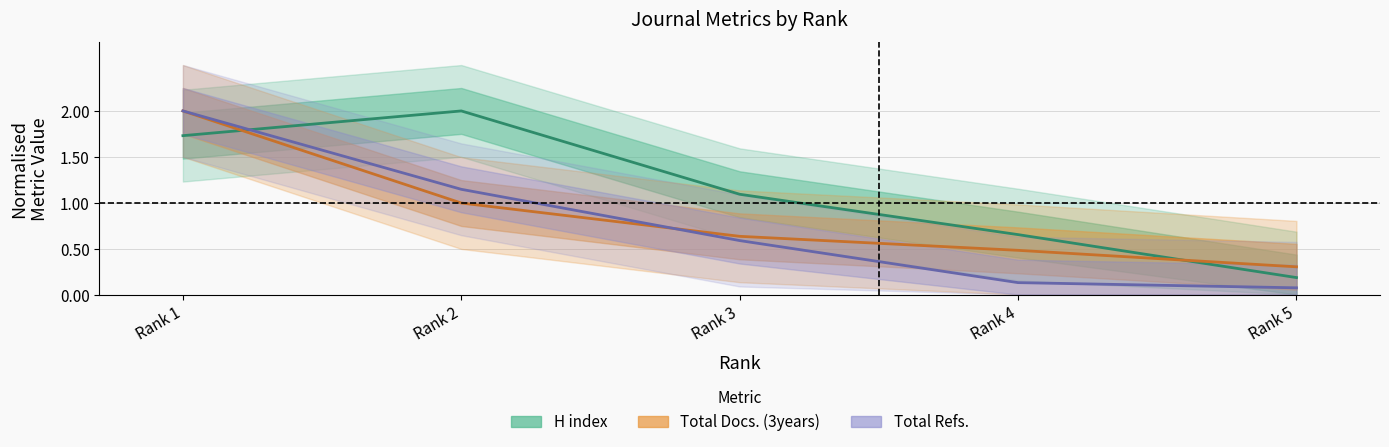

The value of H index at Rank 2 is 2.0. True or false?

True